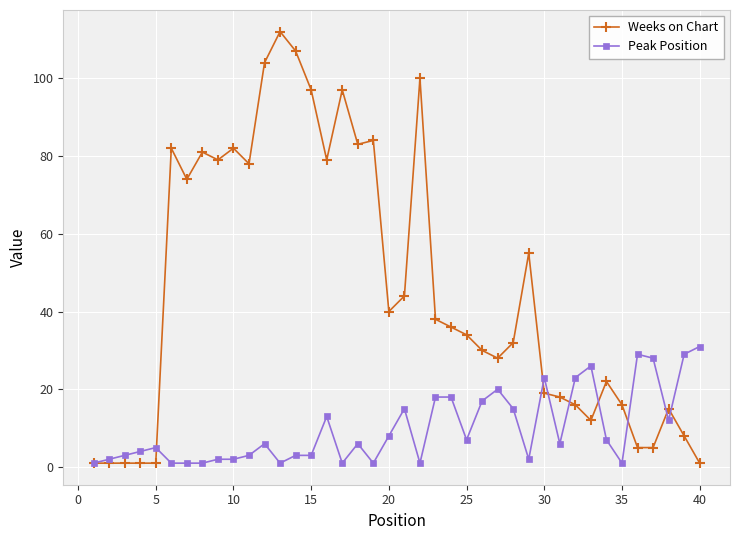

What is the highest value of the Peak Position series?

31